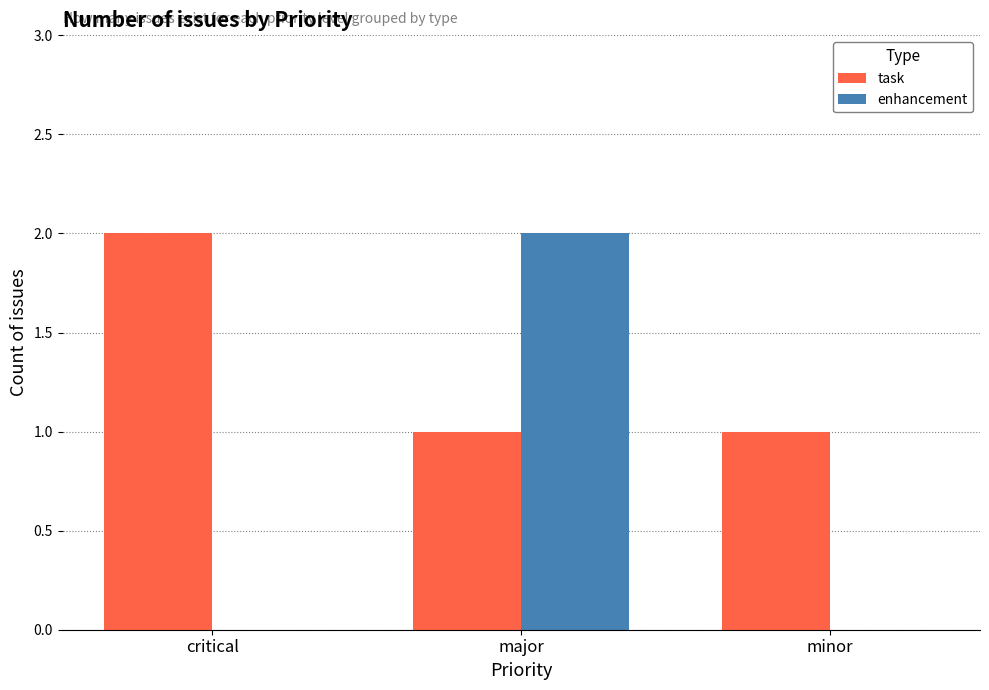

What is the sum of the enhancement values at minor and major?

2